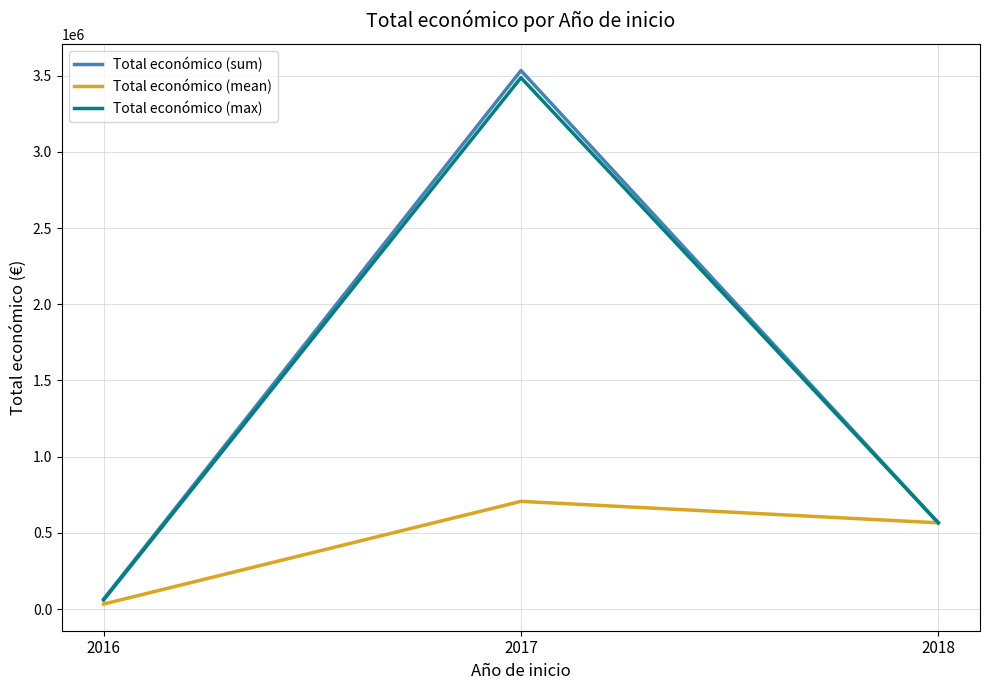

Is the value of Total económico (max) at 2016 greater than the value of Total económico (mean) at 2017?

No